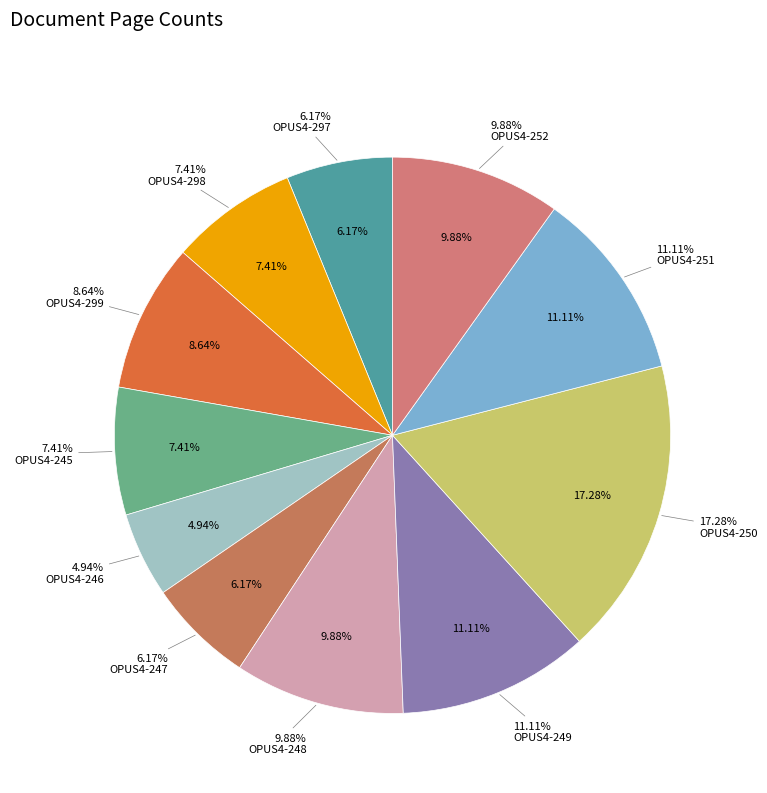

Which category has the biggest portion of the pie?

OPUS4-250